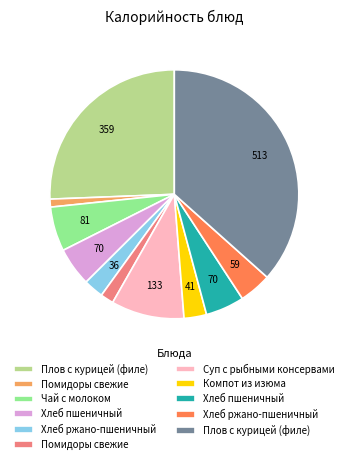

Does any single category account for the majority?

No